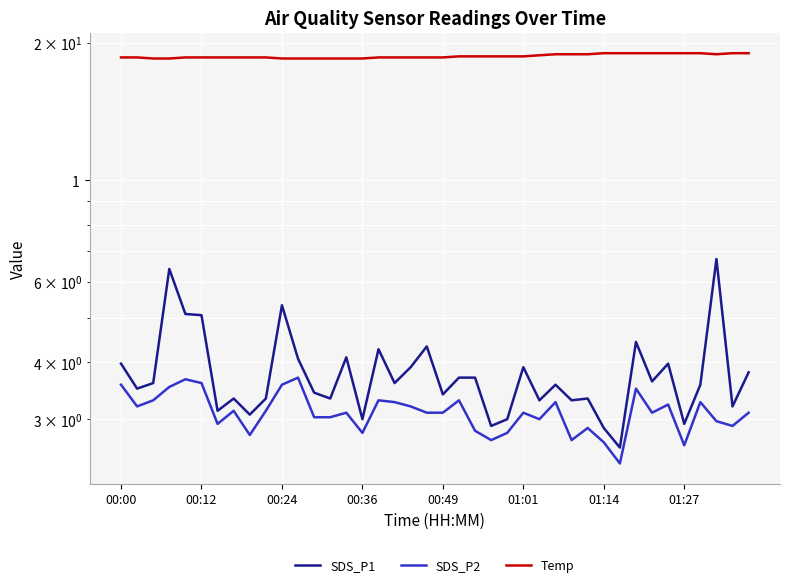

How many lines are shown in the chart?

3